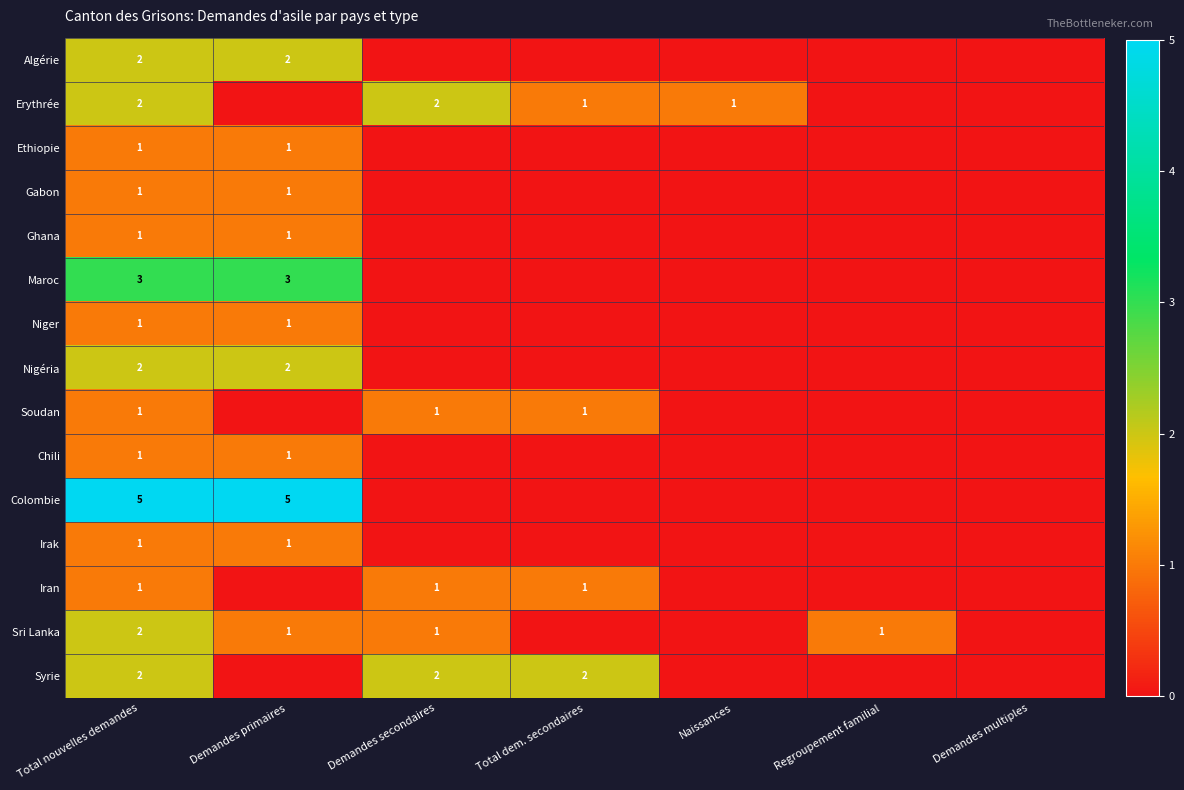

What is the difference between the Nigéria values at Demandes primaires and Demandes multiples?

2